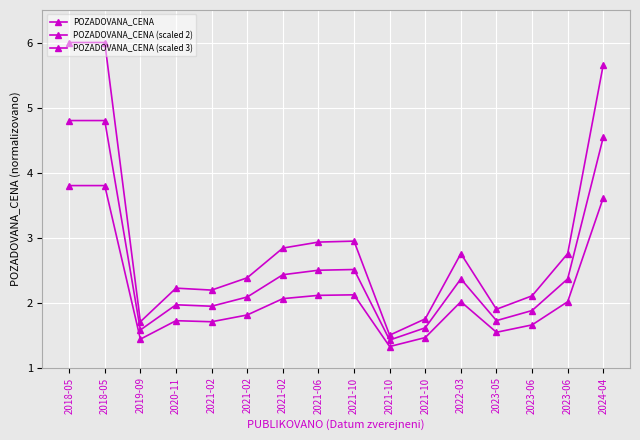

In POZADOVANA_CENA, how many points are lower than both neighbors (excluding endpoints)?

4